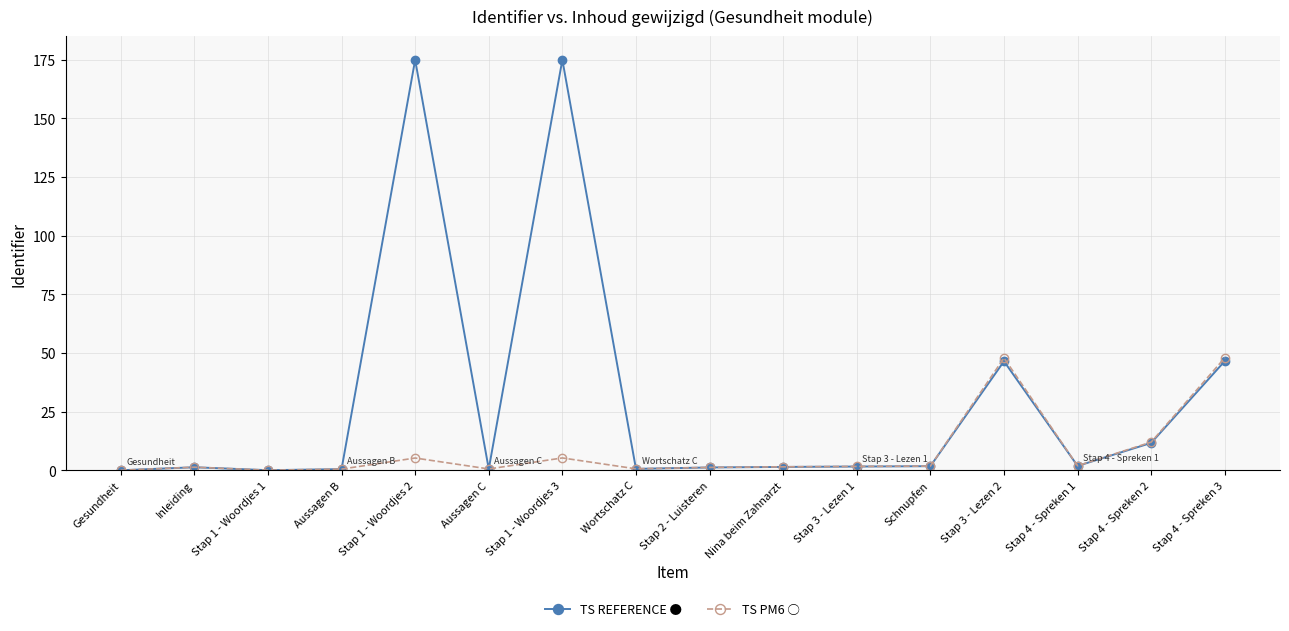

What is the difference between the highest and lowest values at Stap 4 - Spreken 1?

0.1